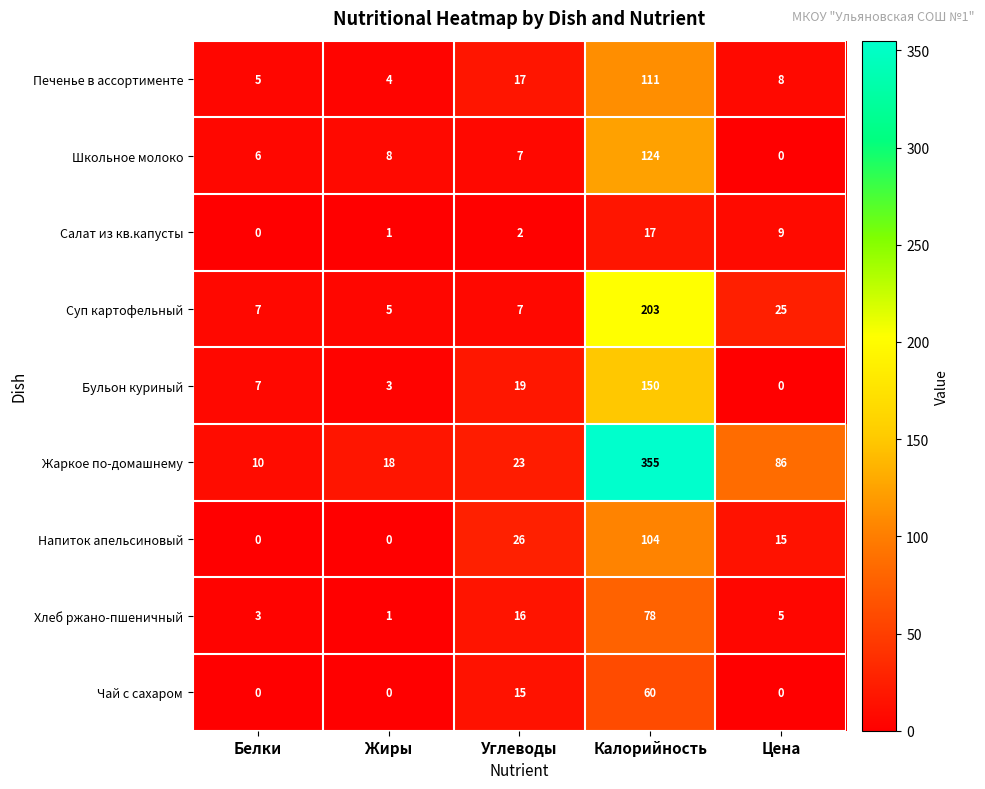

What is the maximum value shown in the chart?

355